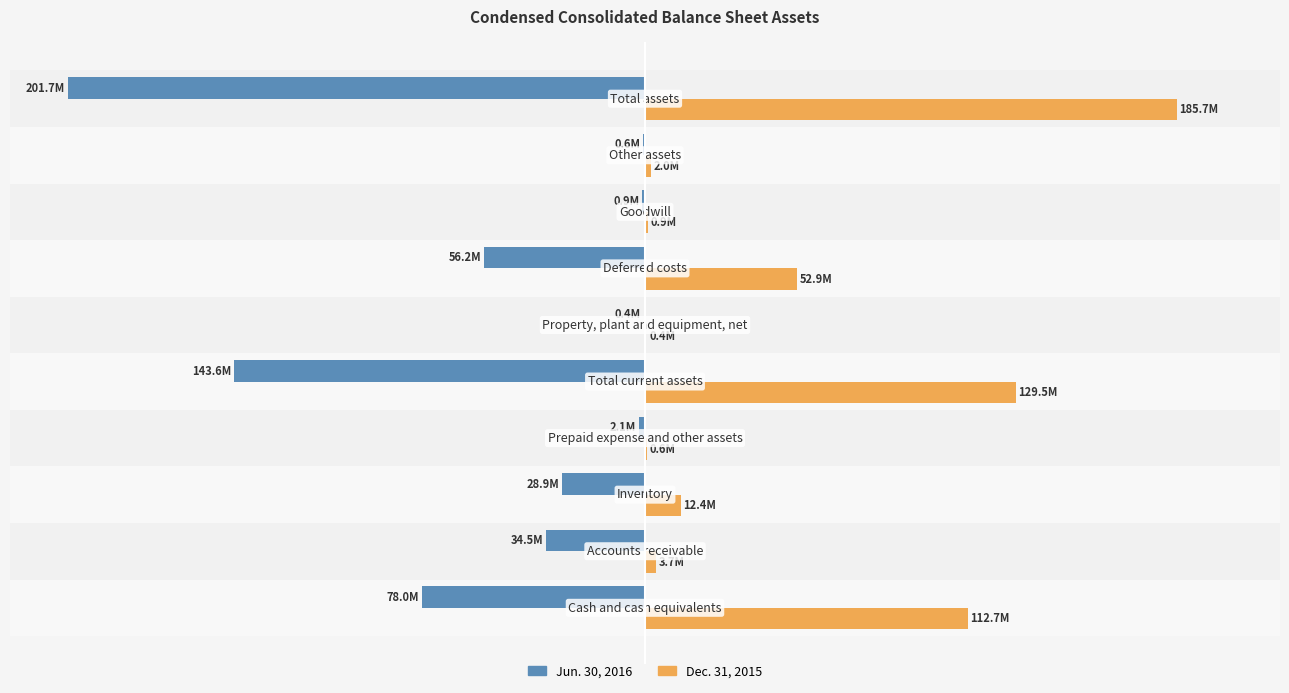

What are all the series names shown in the legend?

Jun. 30, 2016, Dec. 31, 2015